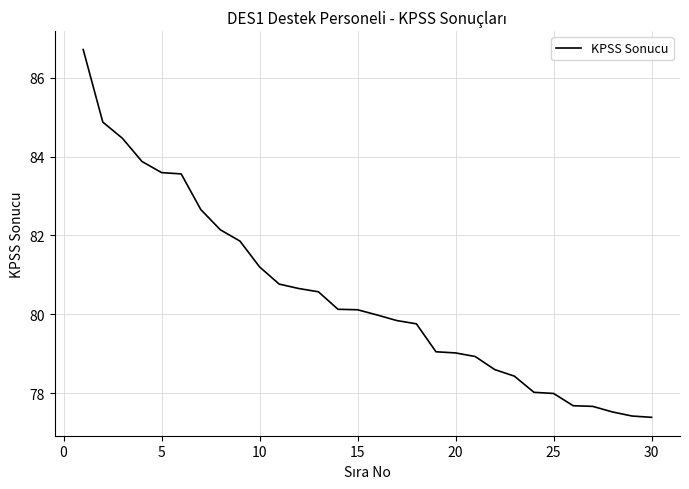

What is the minimum value shown in the chart?

77.4